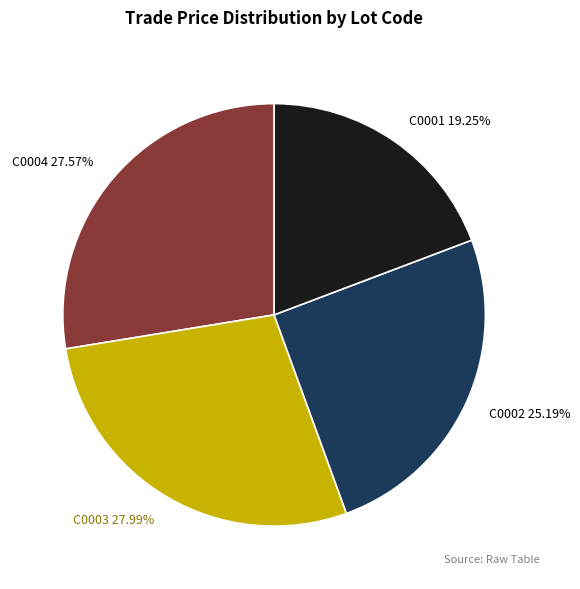

To the nearest percent, what is the difference between the C0001 and C0002 slice percentages?

6%